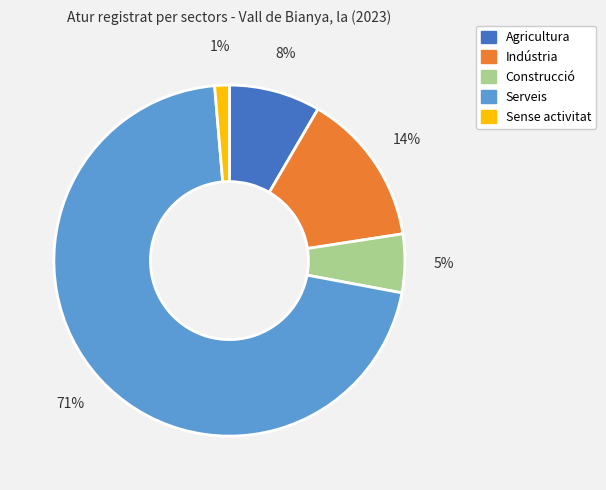

How many segments does this pie chart have?

5